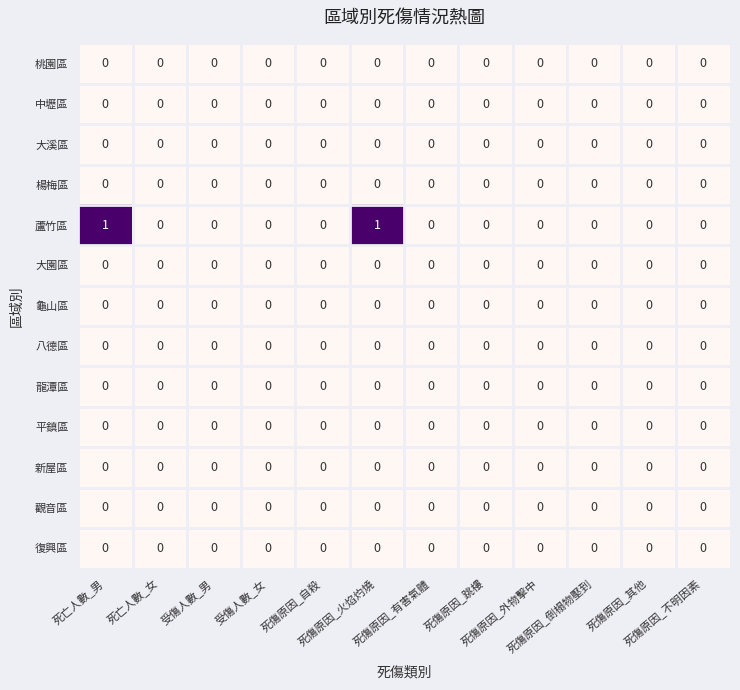

Which series has the largest total across all categories?

蘆竹區